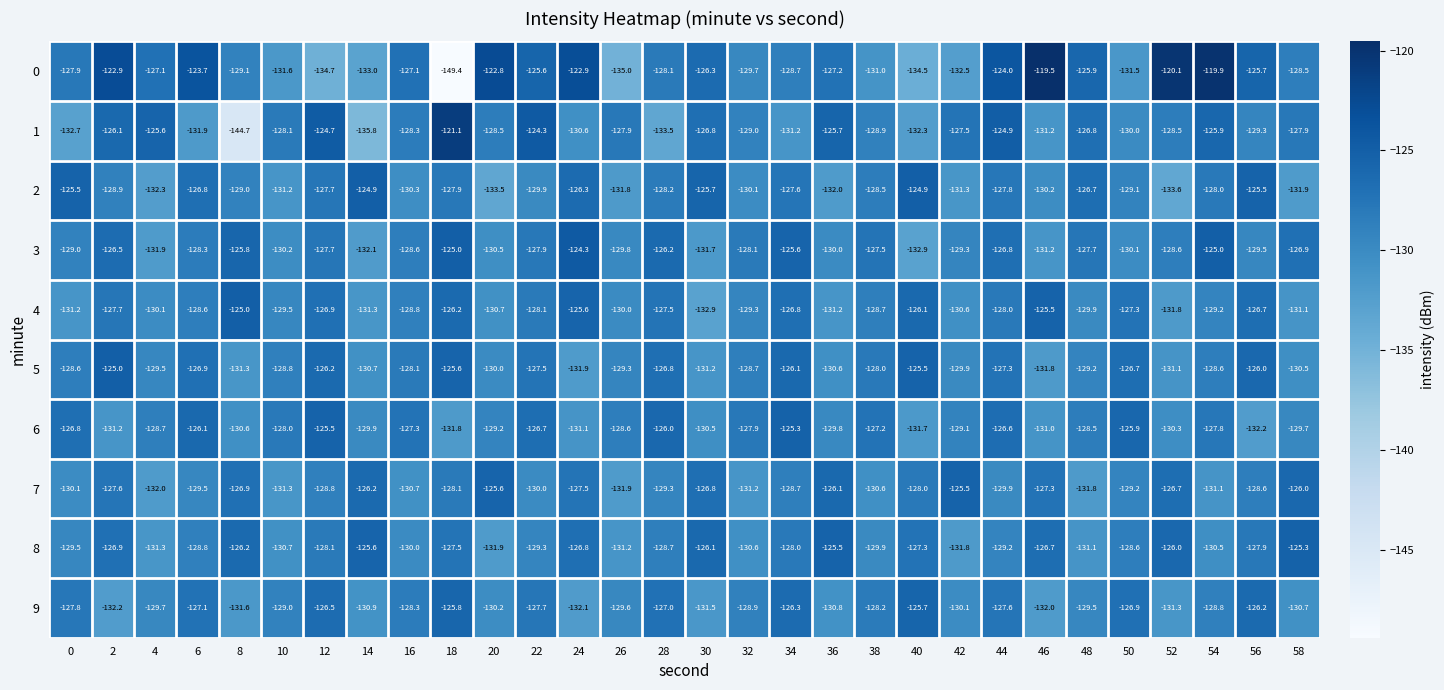

True or false: 4 has a value of -206.5 at 58.

False